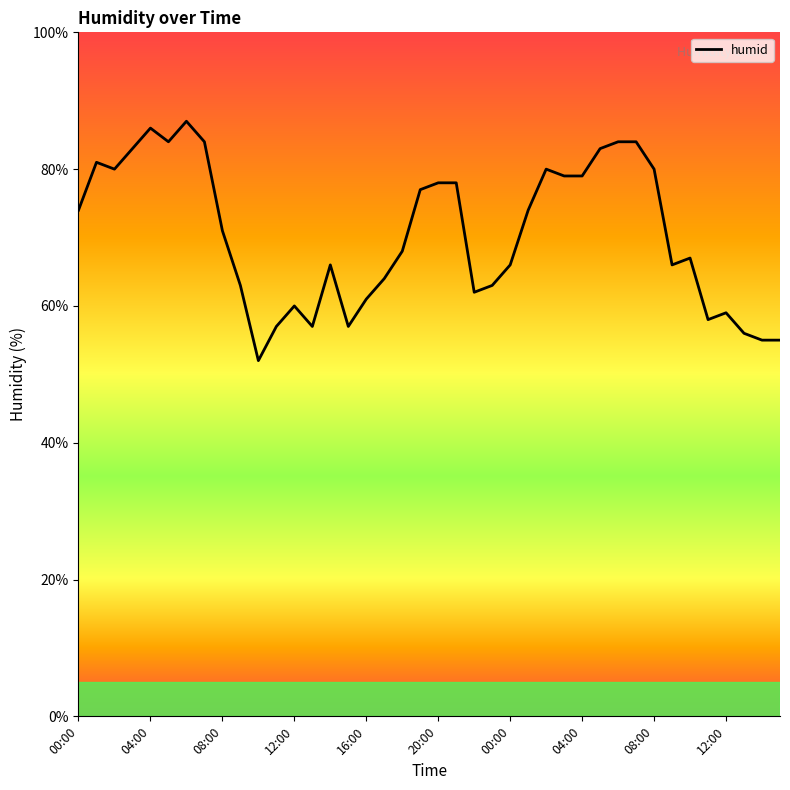

What is the greatest value displayed?

87